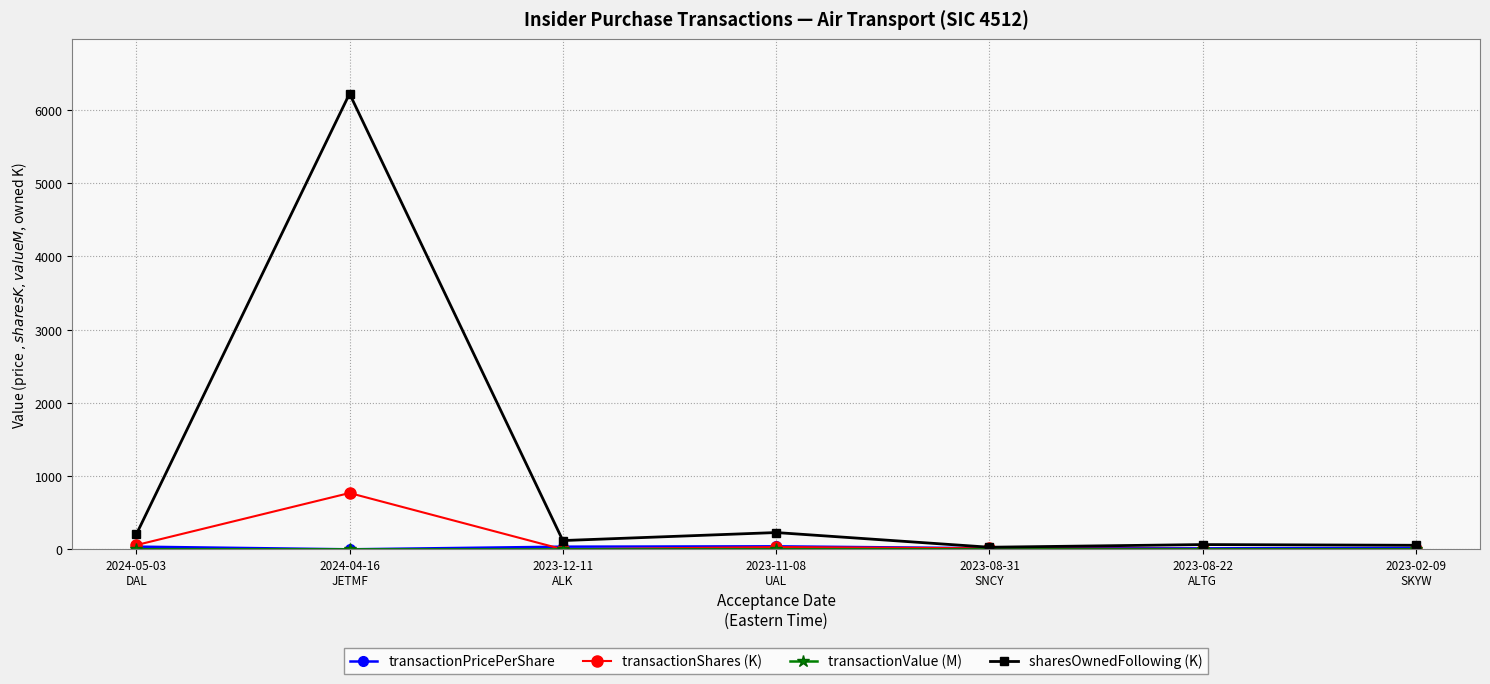

What is the total value across all series at 2023-08-22
ALTG?

83.9